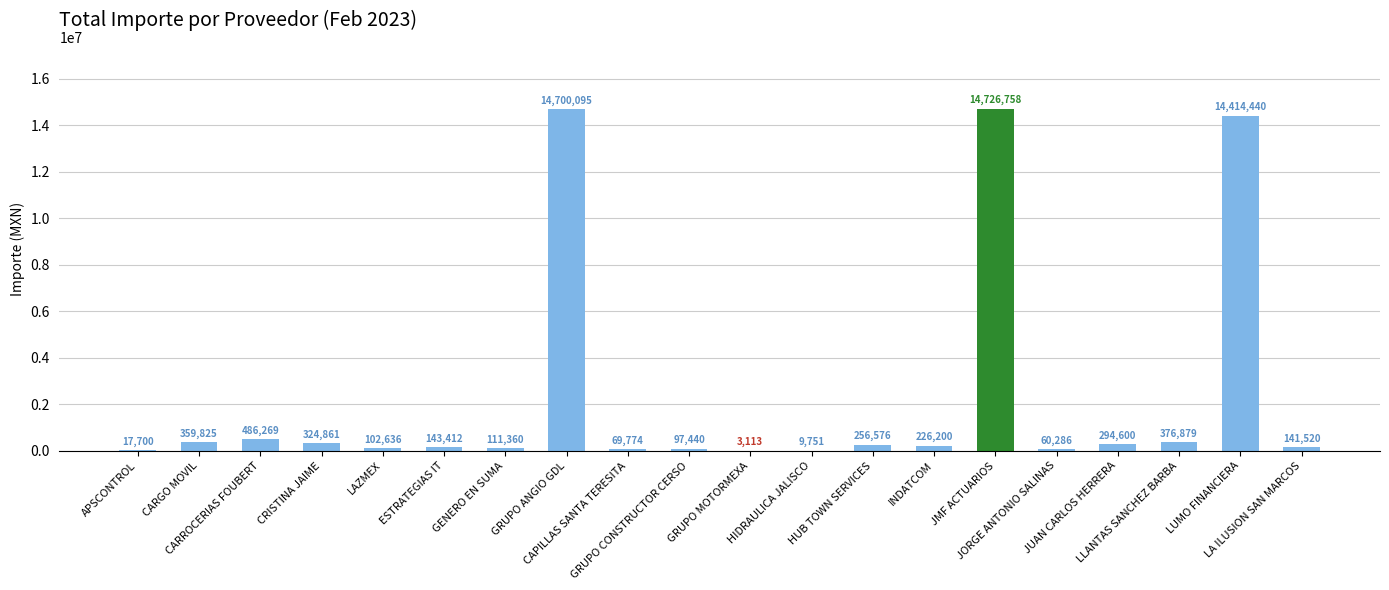

The value at CRISTINA JAIME is 324861.1. True or false?

True